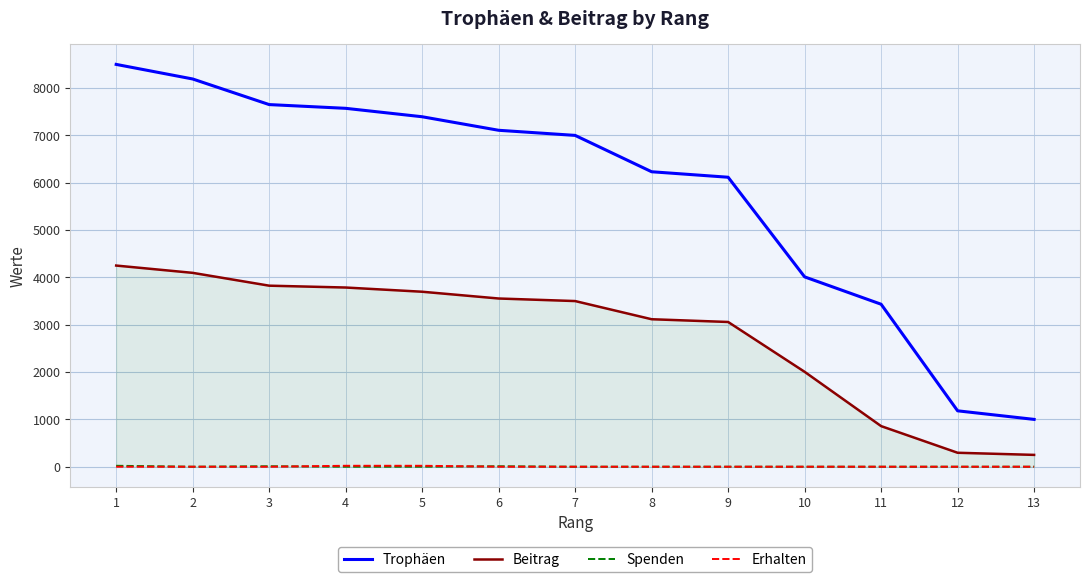

True or false: Beitrag and Trophäen cross at least once.

False